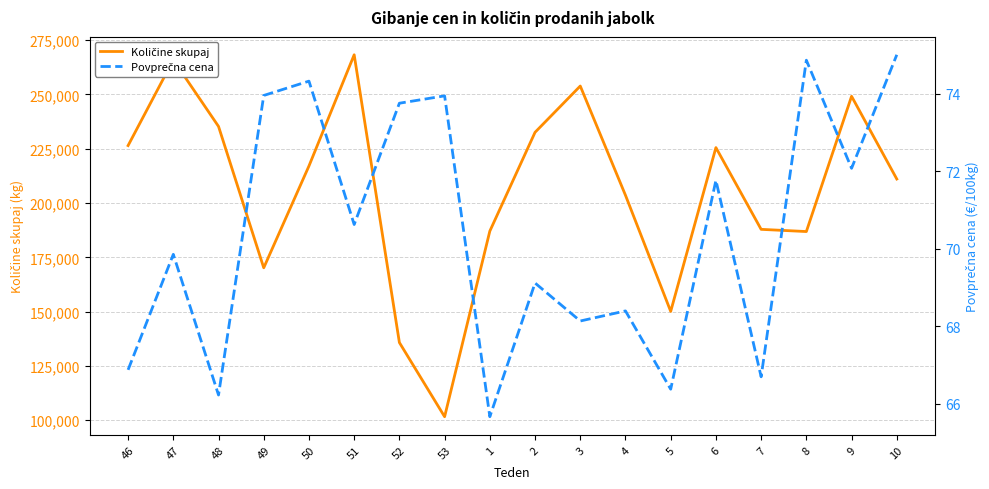

At 10, list the series in order from smallest to largest.

Povprečna cena, Količine skupaj